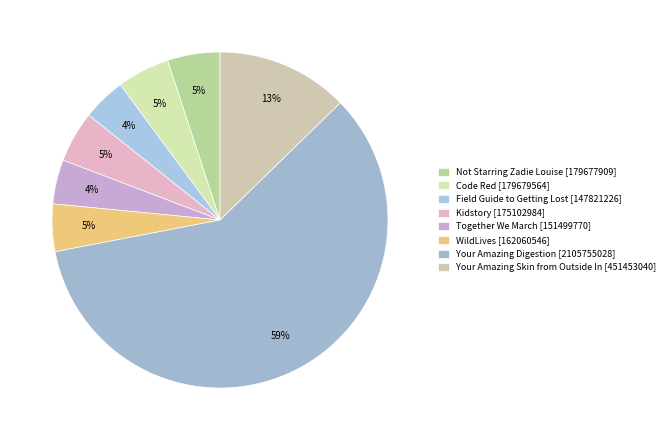

To the nearest percent, what is the difference between the Field Guide to Getting Lost and Code Red slice percentages?

1%